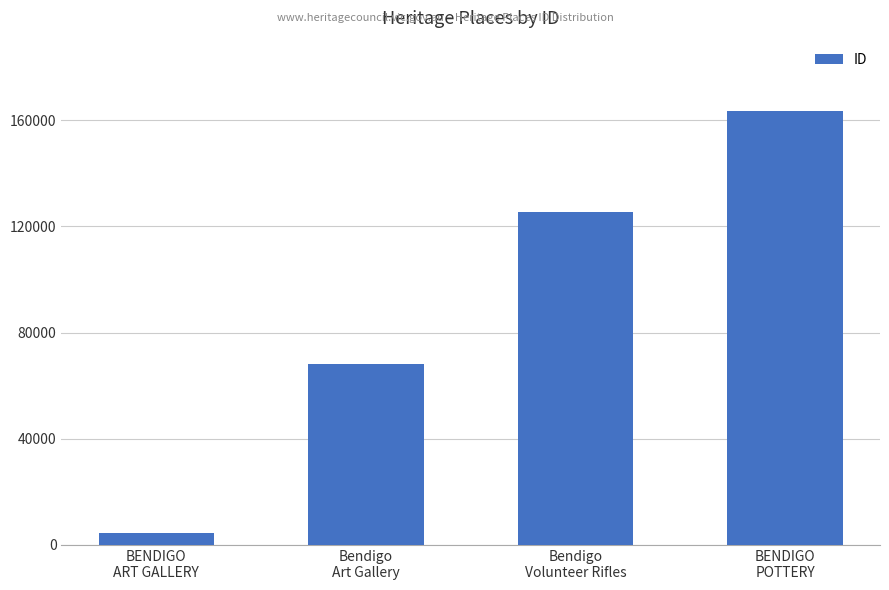

Reading right to left, transcribe all the data shown in this chart.

163398	125281	68213	4664